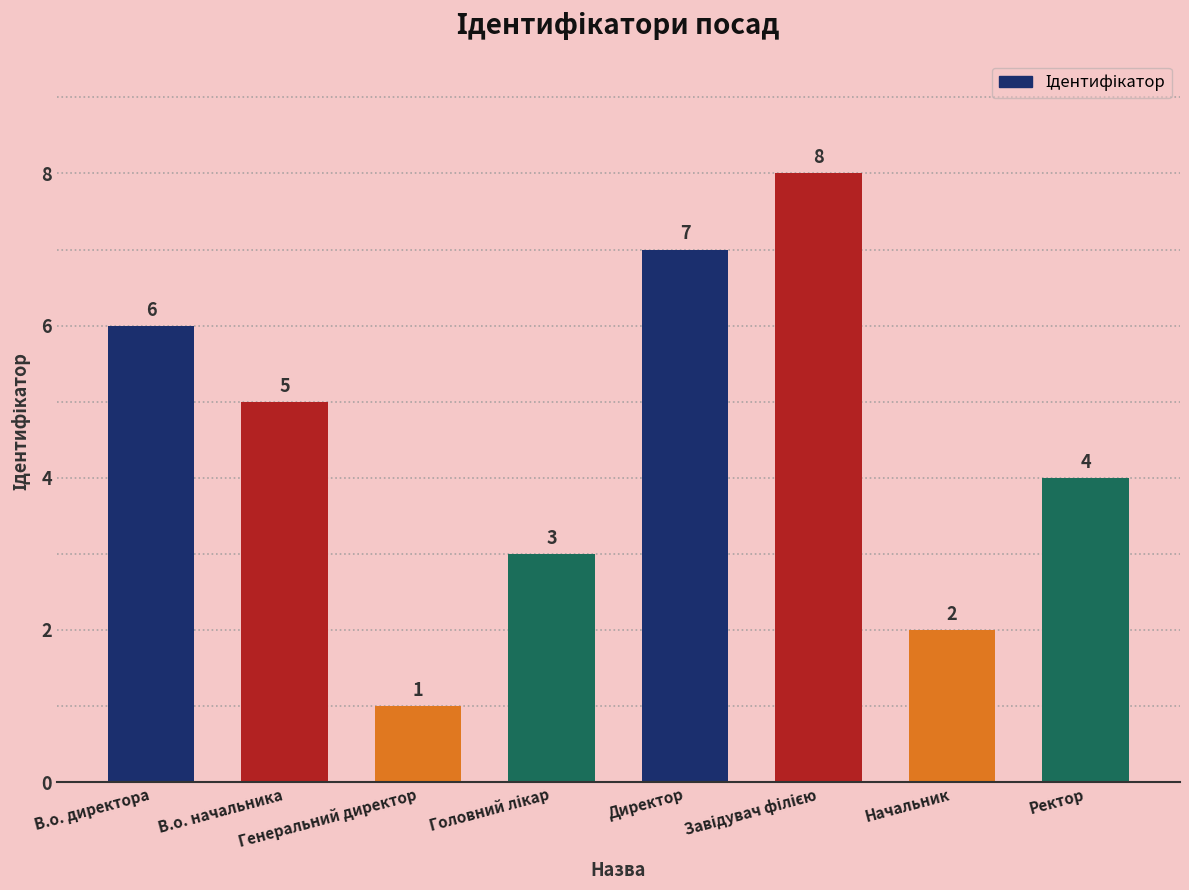

What is the greatest value displayed?

8